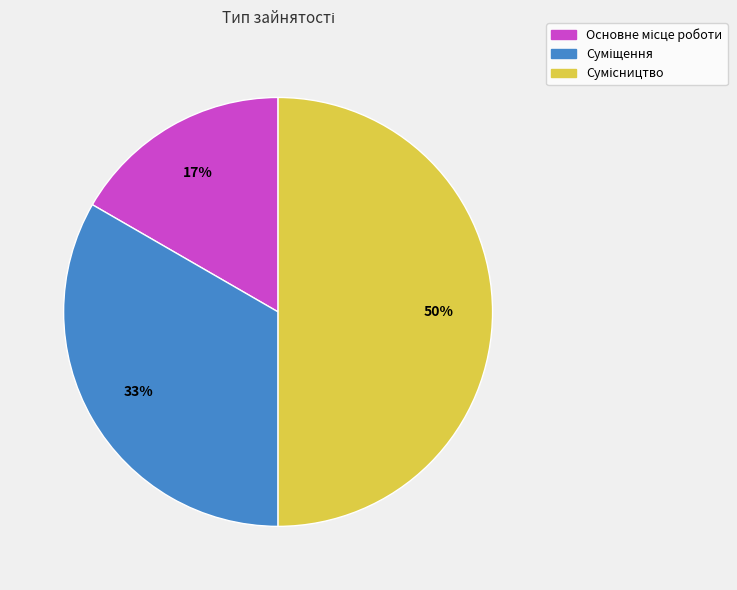

To the nearest percent, what is the average slice percentage?

33%